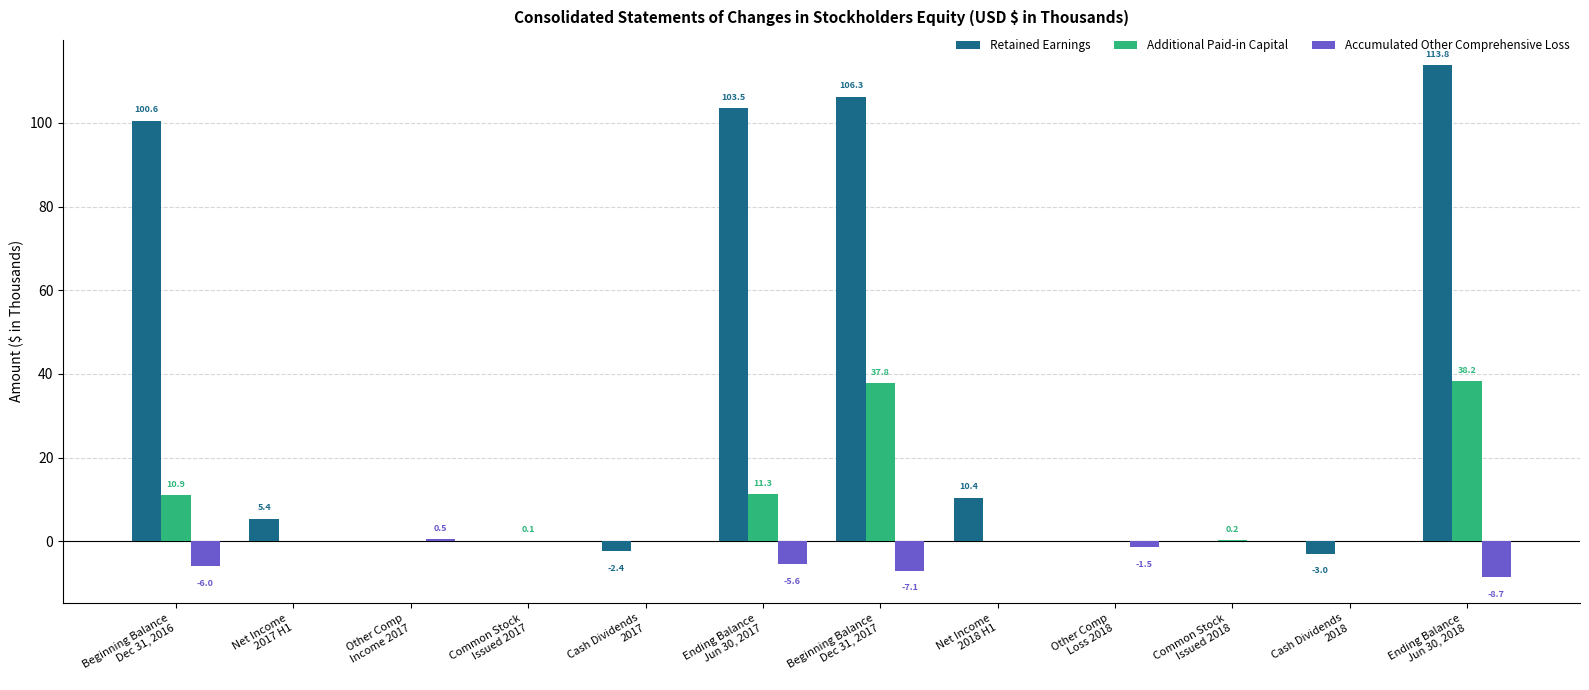

Which series has the largest total across all categories?

Retained Earnings